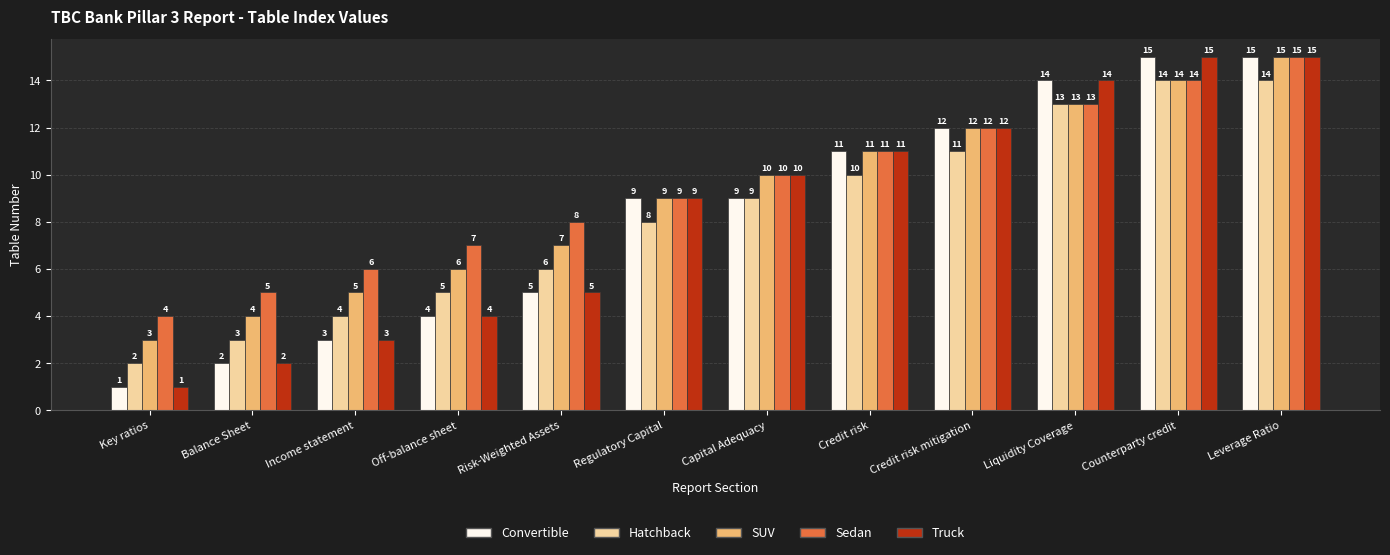

The value of Hatchback at Key ratios is 2. True or false?

True